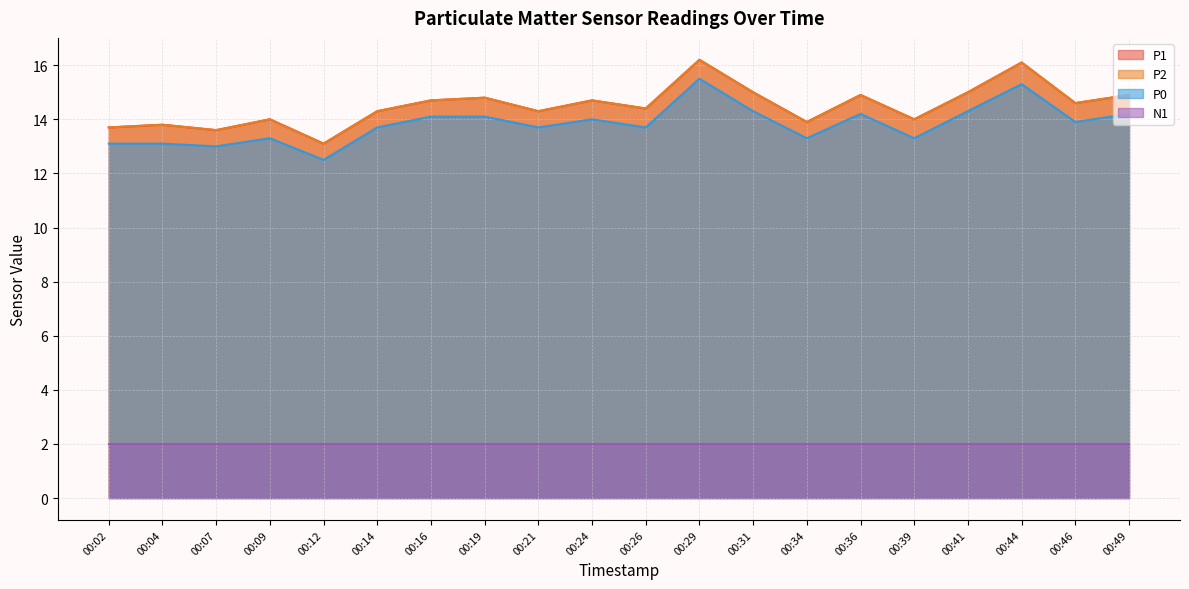

How many lines are shown in the chart?

4